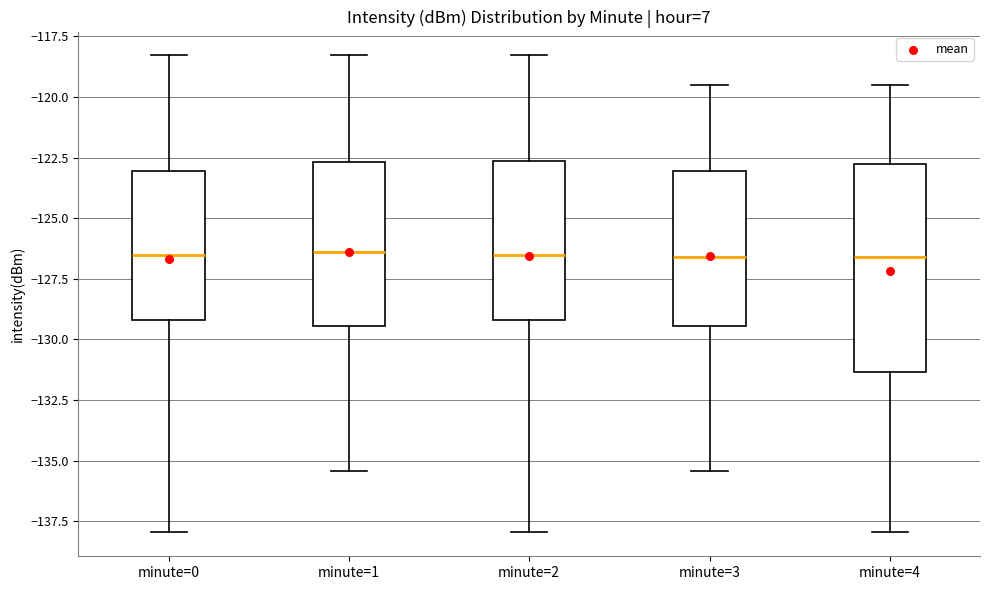

Reading left to right, transcribe this box plot: for each box, give where its median line is, the range the box spans, and where its two whiskers end, as read against the y-axis. The values are not printed on the chart, so give them approximately, as read against the axis.

minute=0: median -126.5, box -129.0 to -123.0, whiskers -138.0 to -118.5
minute=1: median -126.5, box -129.5 to -122.5, whiskers -135.5 to -118.5
minute=2: median -126.5, box -129.0 to -122.5, whiskers -138.0 to -118.5
minute=3: median -126.5, box -129.5 to -123.0, whiskers -135.5 to -119.5
minute=4: median -126.5, box -131.5 to -123.0, whiskers -138.0 to -119.5